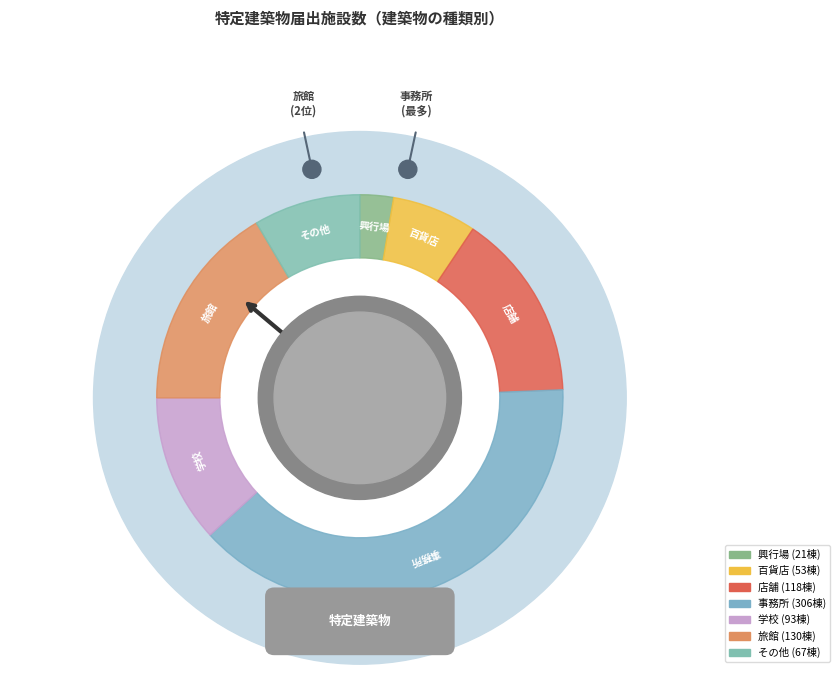

How many slices are in this pie chart?

7